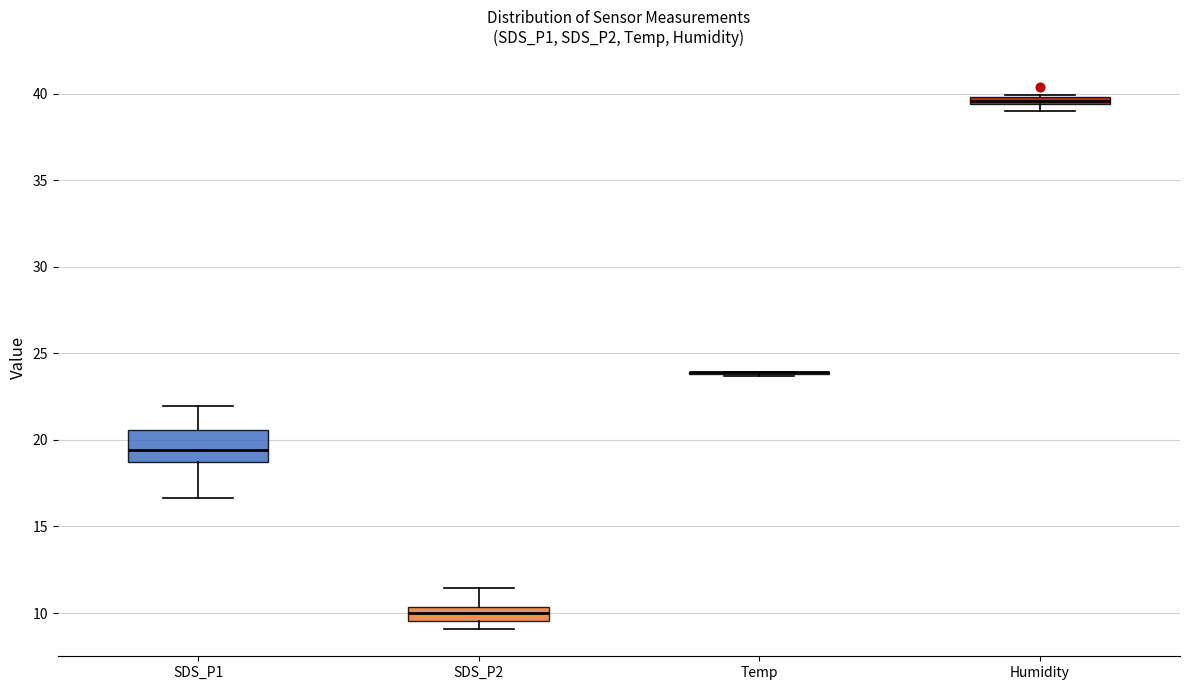

Where is the lower edge of the box for Humidity on the y-axis? The values are not printed on the chart, so give them approximately, as read against the axis.

39.5